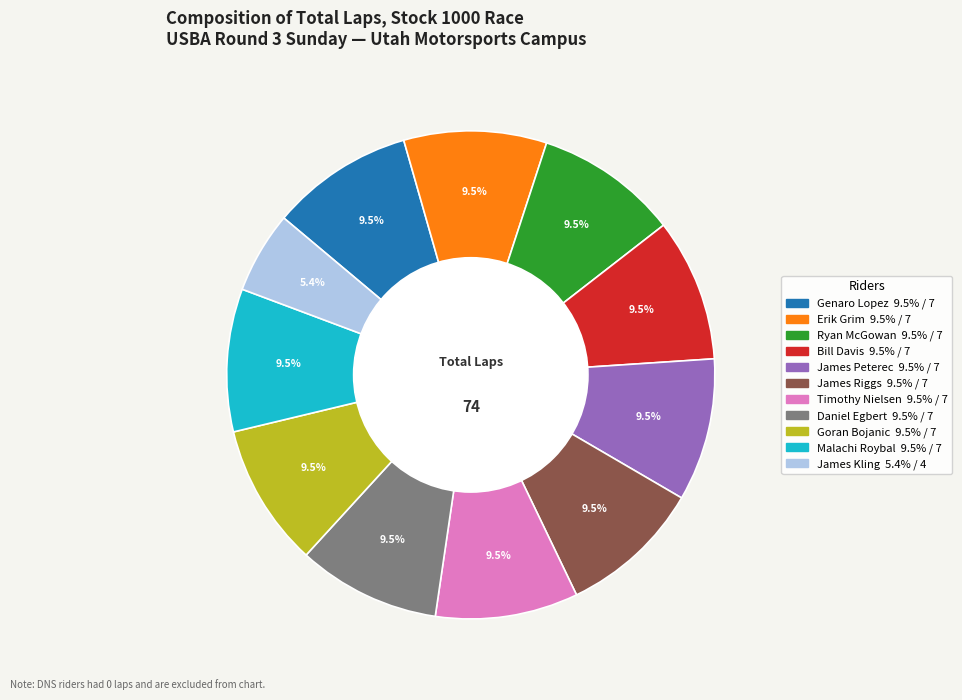

To the nearest percent, what is the difference between the largest and smallest slice percentages?

4%